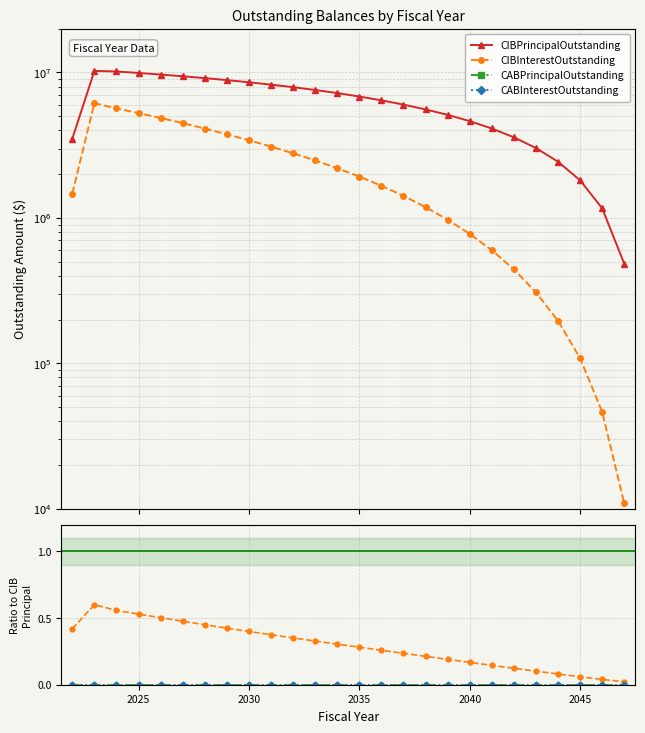

What is the average value of the CIBPrincipalOutstanding series?

6220192.3